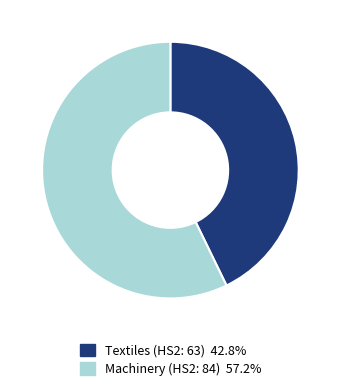

Is there a majority slice in this chart?

Yes